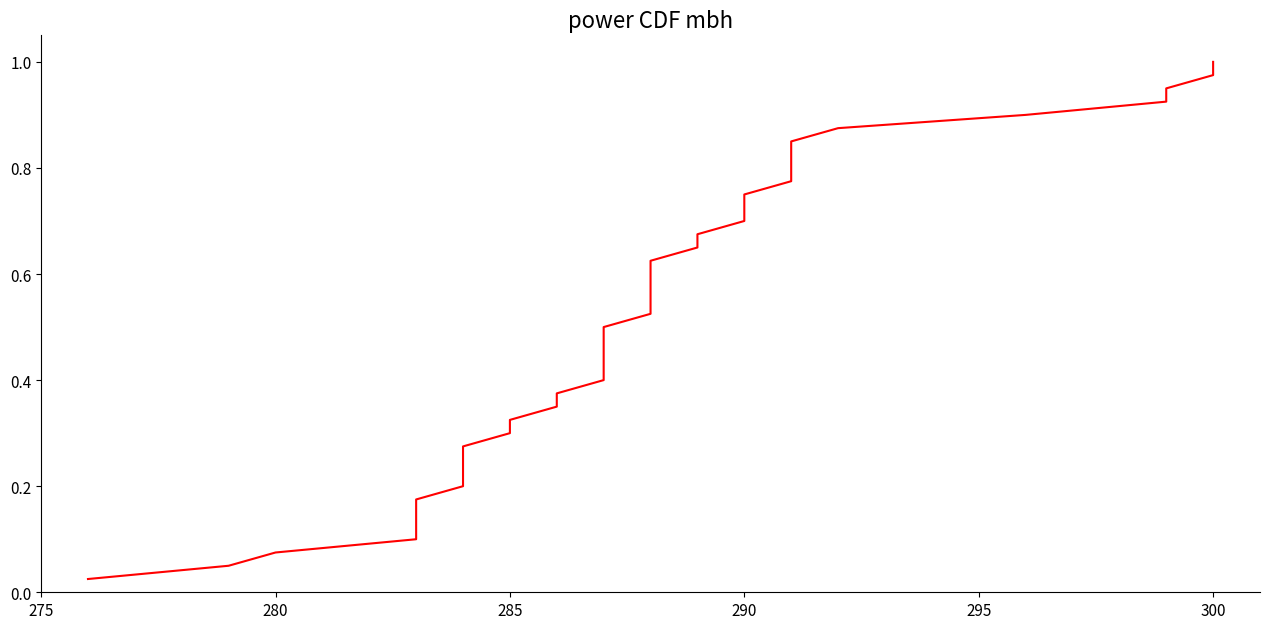

The chart shows a value of 1.3 at 30. True or false?

False